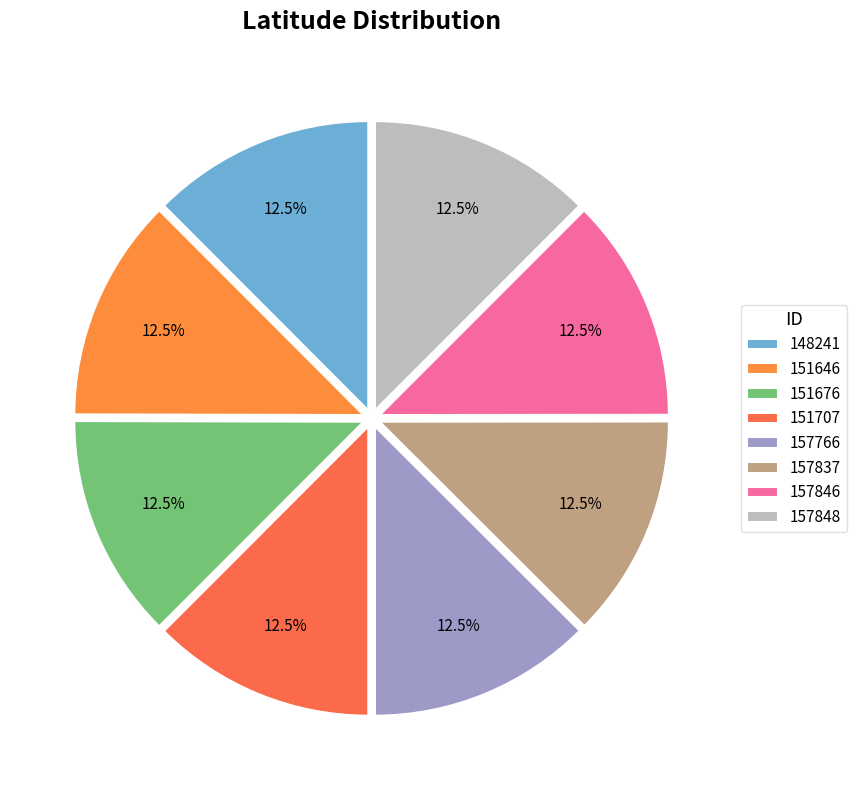

What is the largest slice in the pie chart?

151676